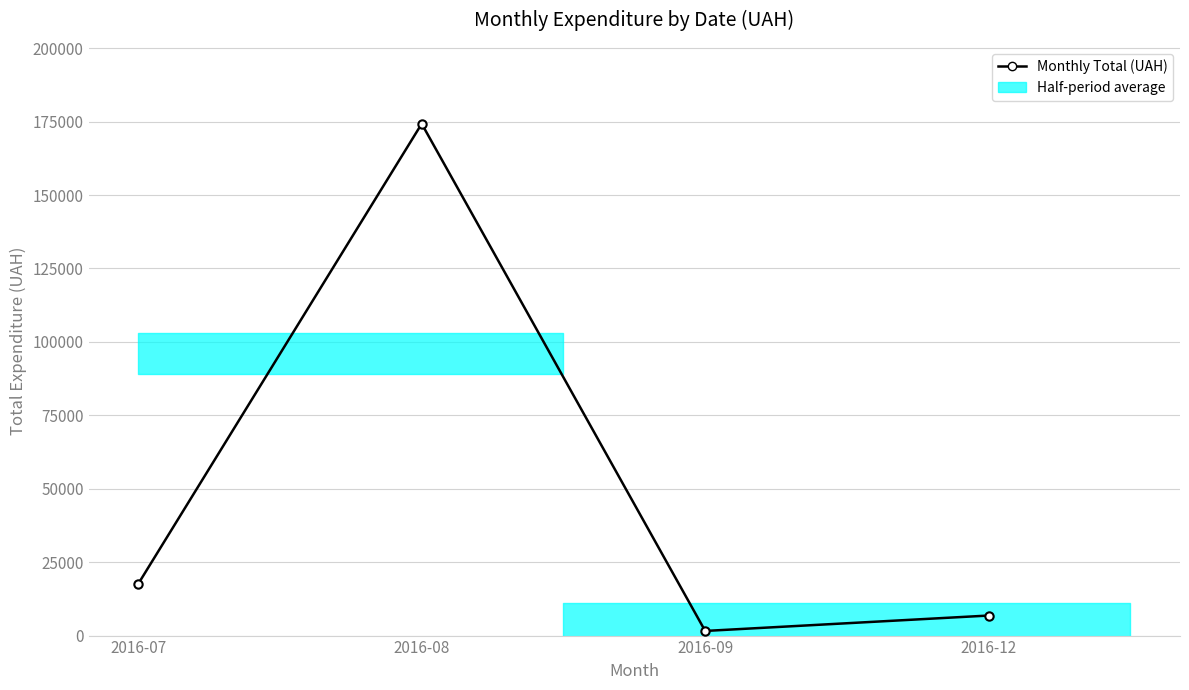

What is the change in value from 2016-07 to 2016-08?

+156666.4